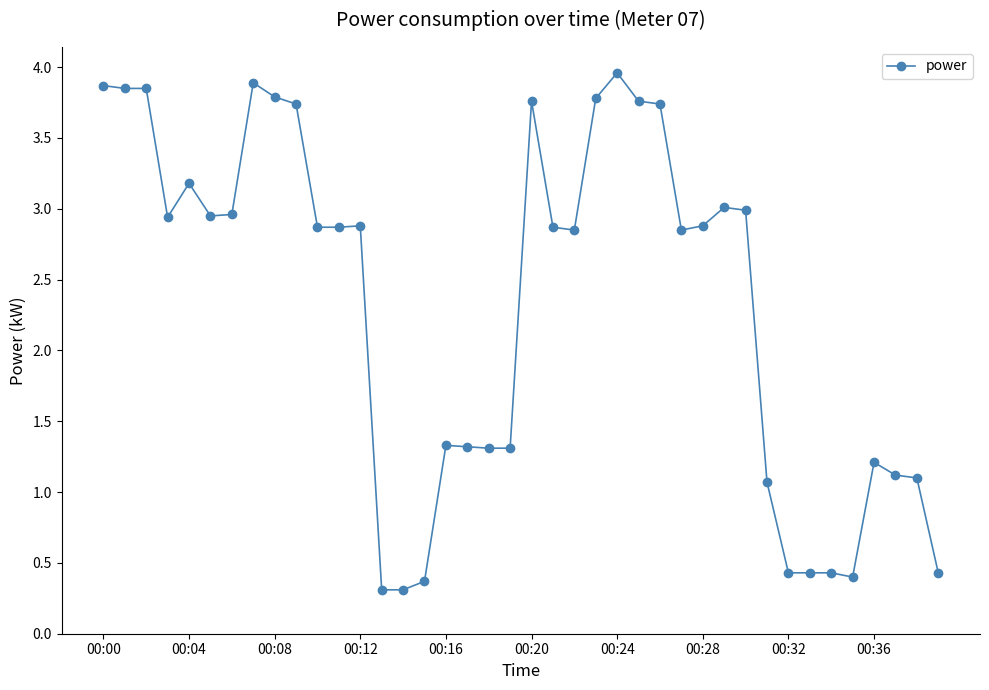

True or false: the data has more than 1 interior local peaks.

True